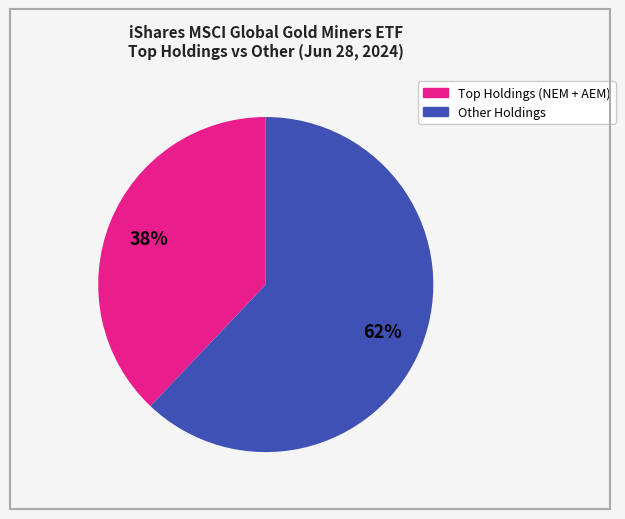

Is there any slice that represents more than half of the pie?

Yes